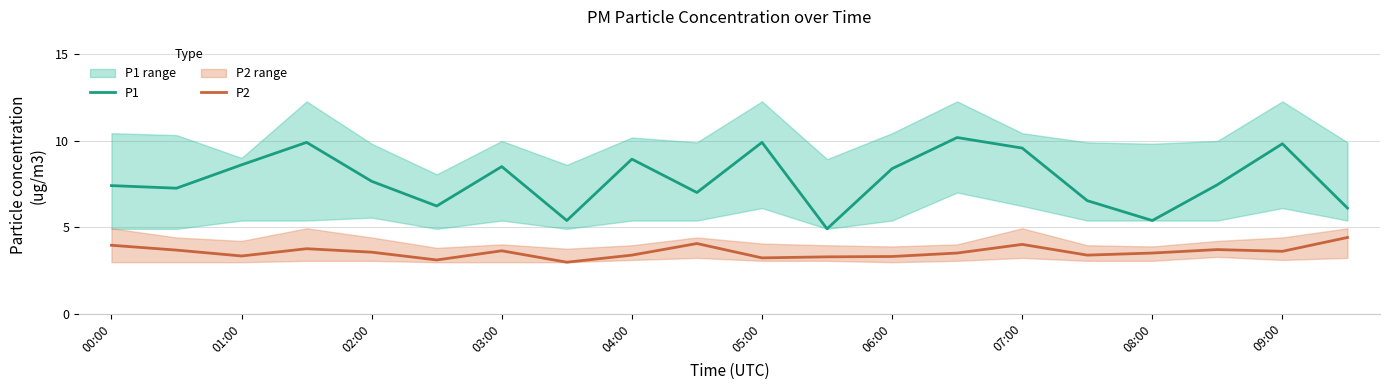

What is the maximum value for P1?

10.2